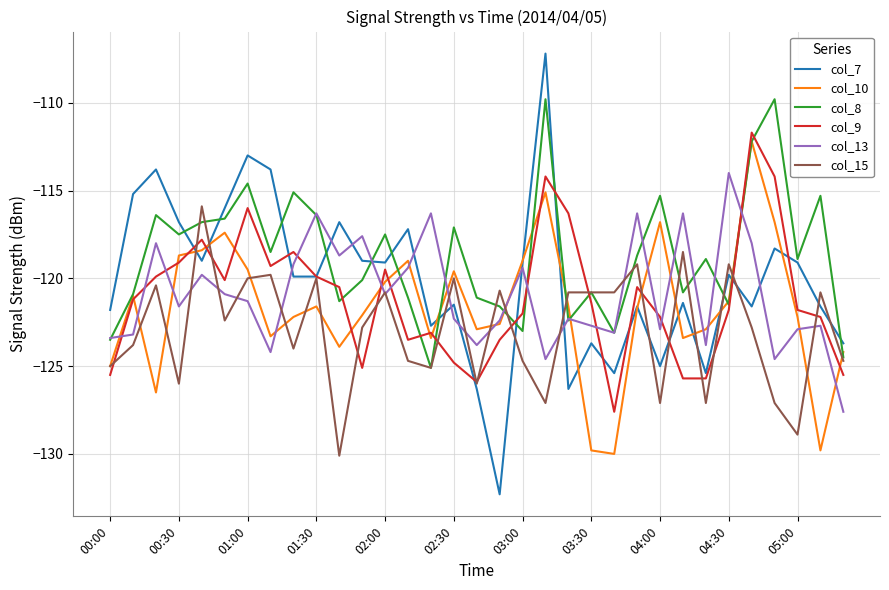

Which series has the largest range (max minus min)?

col_7